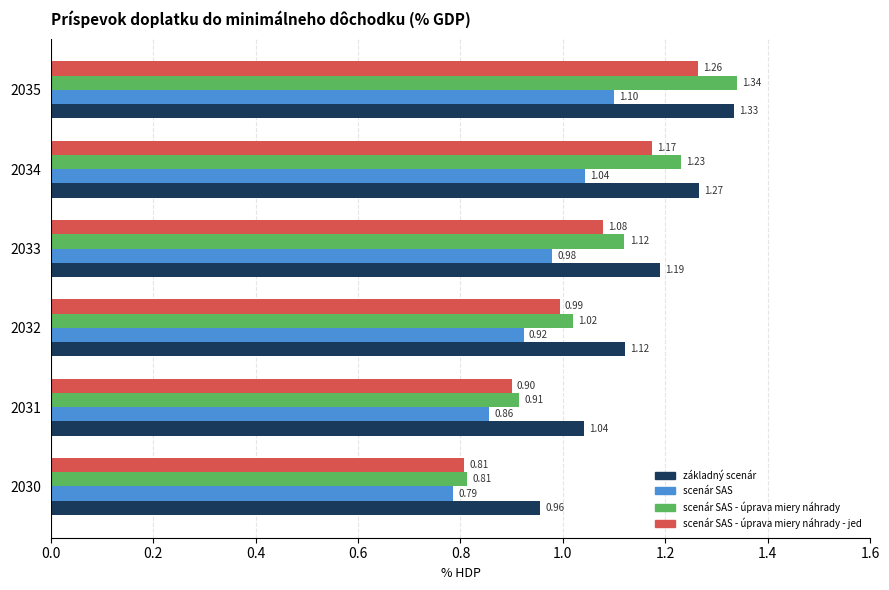

How many distinct data groups are displayed?

4